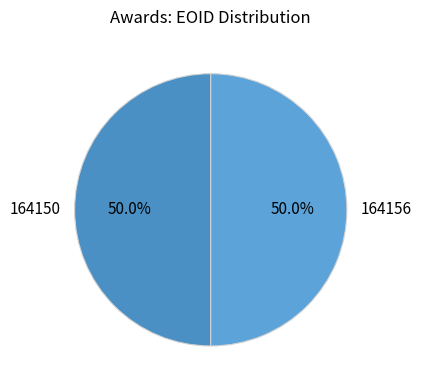

The 164156 slice represents 50% of the pie. True or false?

True